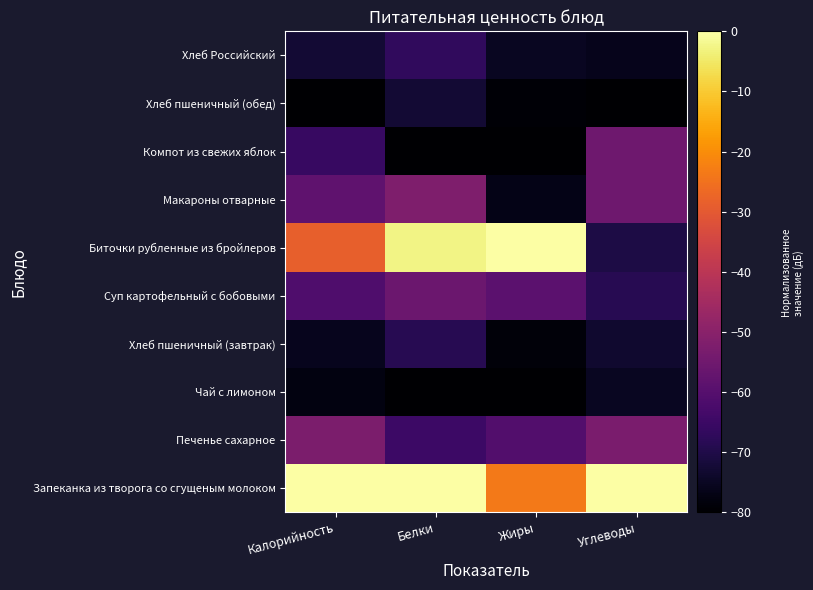

Reading right to left, what are all the values shown in this chart?

Запеканка из творога со сгущеным молоком: Углеводы=0.0	Жиры=-23.6	Белки=0.0	Калорийность=0.0
Печенье сахарное: Углеводы=-53.0	Жиры=-60.8	Белки=-64.8	Калорийность=-52.5
Чай с лимоном: Углеводы=-75.1	Жиры=-80.0	Белки=-79.8	Калорийность=-77.5
Хлеб пшеничный (завтрак): Углеводы=-73.3	Жиры=-78.7	Белки=-68.7	Калорийность=-75.7
Суп картофельный с бобовыми: Углеводы=-68.6	Жиры=-58.9	Белки=-55.7	Калорийность=-61.5
Биточки рубленные из бройлеров: Углеводы=-70.4	Жиры=0.0	Белки=-2.7	Калорийность=-28.6
Макароны отварные: Углеводы=-55.0	Жиры=-76.6	Белки=-52.1	Калорийность=-58.1
Компот из свежих яблок: Углеводы=-55.1	Жиры=-80.0	Белки=-80.0	Калорийность=-65.8
Хлеб пшеничный (обед): Углеводы=-80.0	Жиры=-79.1	Белки=-72.8	Калорийность=-80.0
Хлеб Российский: Углеводы=-76.1	Жиры=-75.1	Белки=-67.0	Калорийность=-72.6